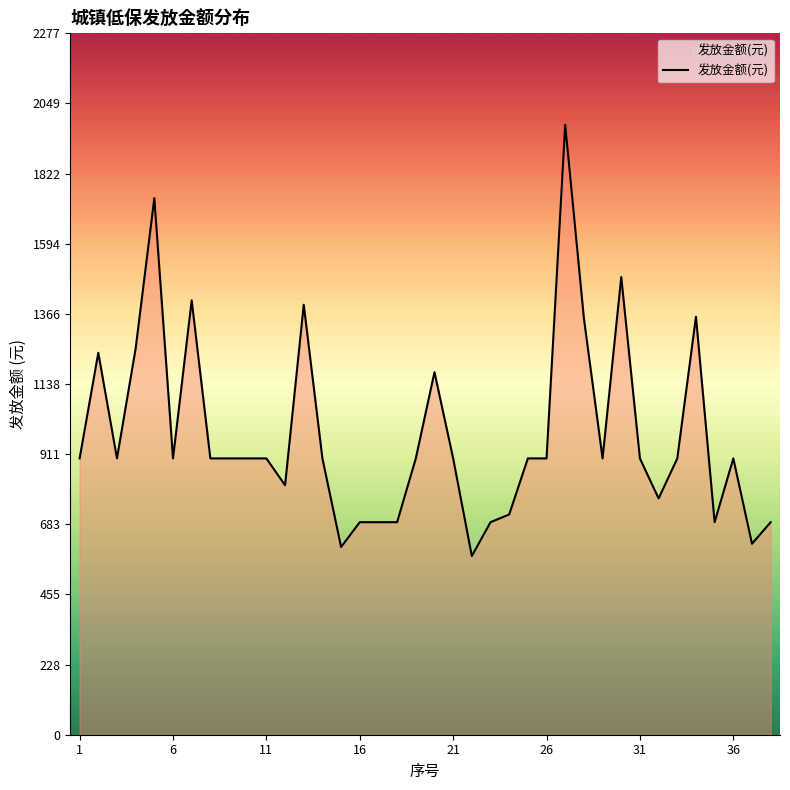

What is the smallest value displayed?

580.0